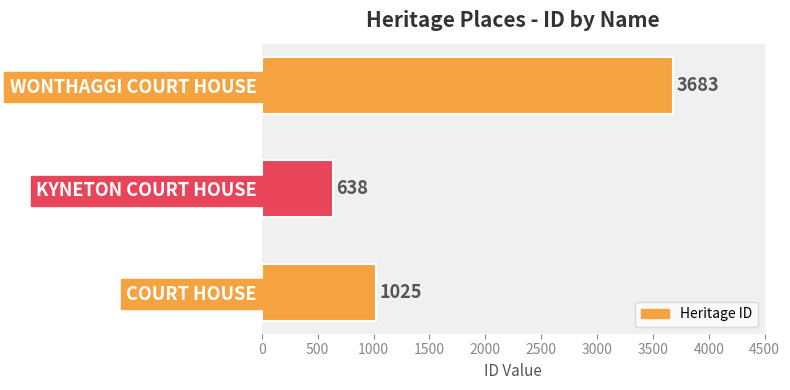

What is the minimum value shown in the chart?

638